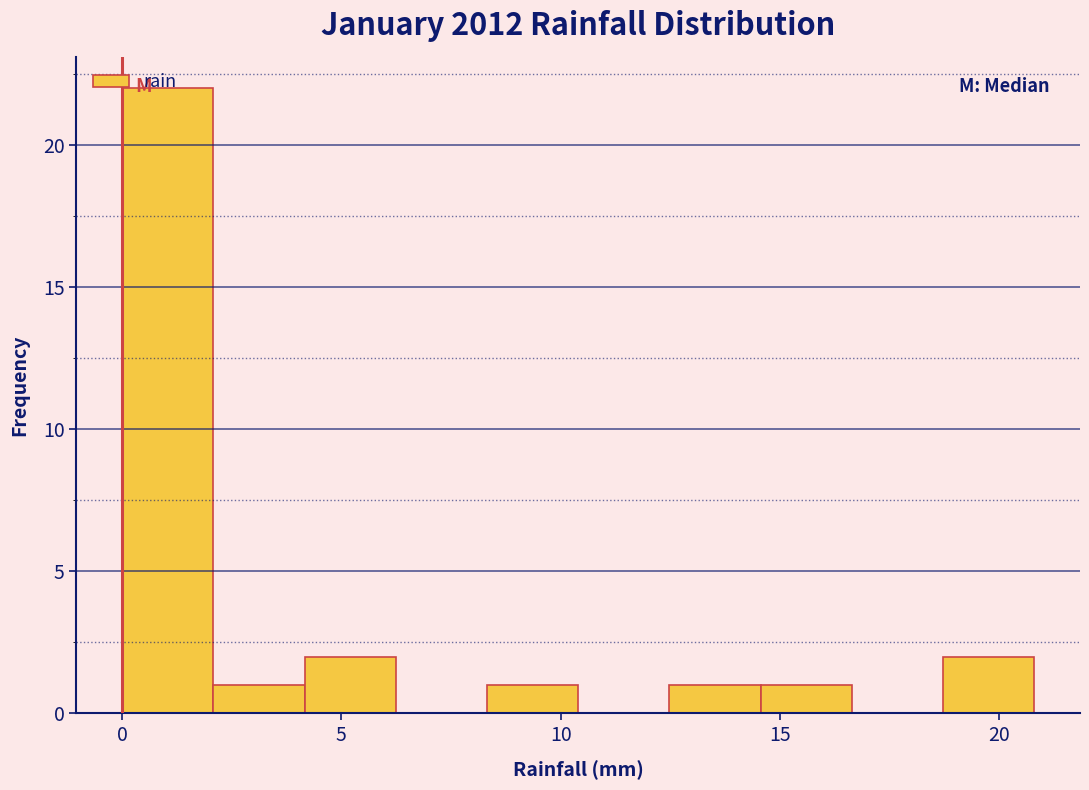

Which range on the x-axis has the tallest bar?

0.0 to 2.0